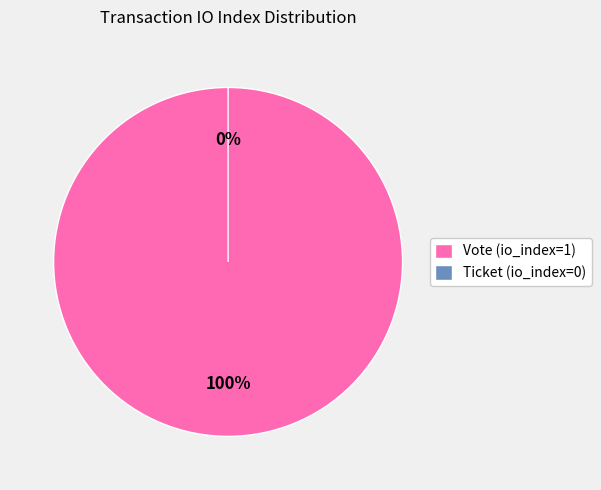

To the nearest percent, what portion does Vote (io_index=1) represent?

100%